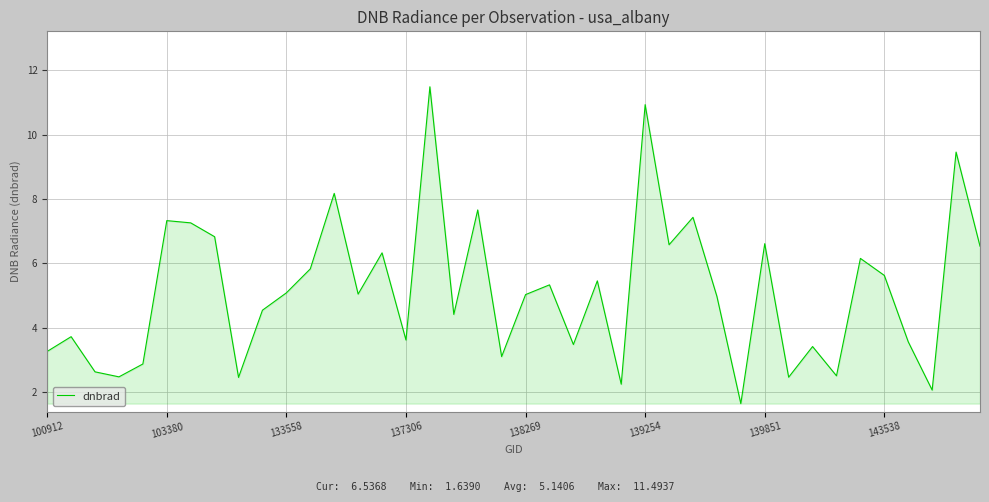

What is the difference between the maximum and minimum values?

9.9